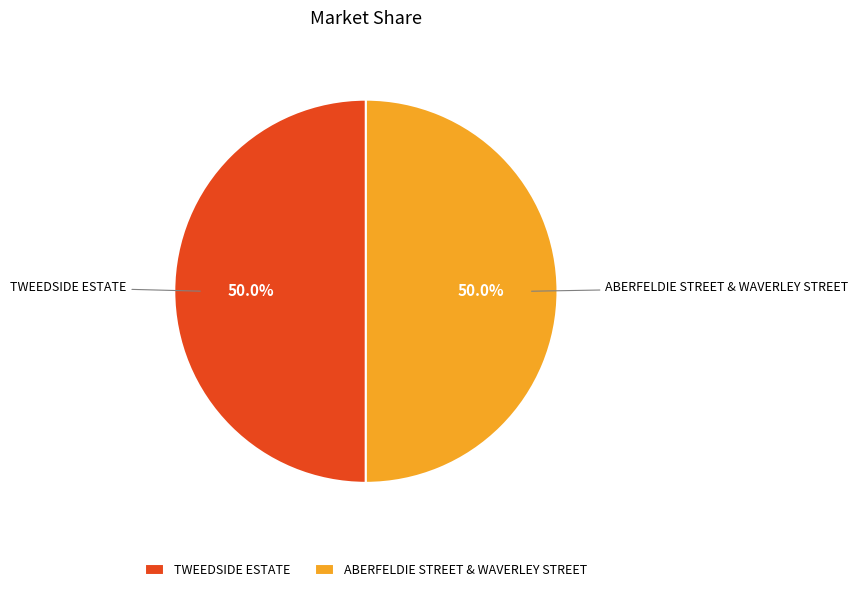

To the nearest percent, what is the average slice percentage?

50%